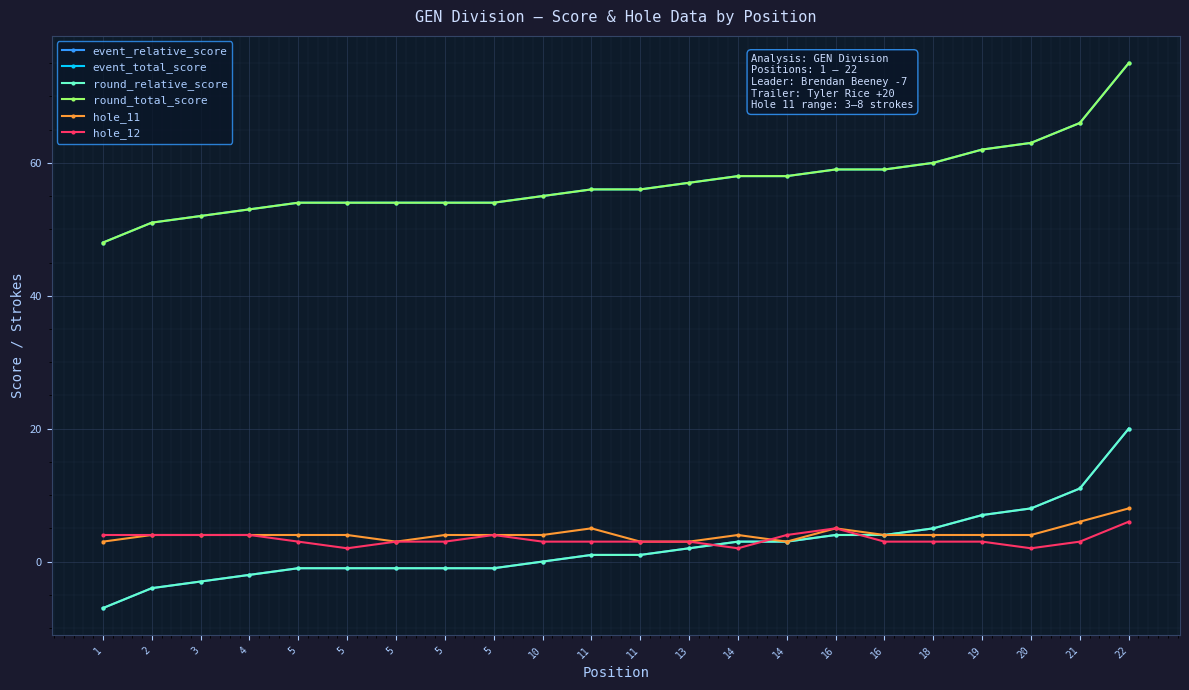

Reading left to right, extract all data points from this chart.

event_relative_score: -7	-4	-3	-2	-1	-1	-1	-1	-1	0	1	1	2	3	3	4	4	5	7	8	11	20
event_total_score: 48	51	52	53	54	54	54	54	54	55	56	56	57	58	58	59	59	60	62	63	66	75
round_relative_score: -7	-4	-3	-2	-1	-1	-1	-1	-1	0	1	1	2	3	3	4	4	5	7	8	11	20
round_total_score: 48	51	52	53	54	54	54	54	54	55	56	56	57	58	58	59	59	60	62	63	66	75
hole_11: 3	4	4	4	4	4	3	4	4	4	5	3	3	4	3	5	4	4	4	4	6	8
hole_12: 4	4	4	4	3	2	3	3	4	3	3	3	3	2	4	5	3	3	3	2	3	6